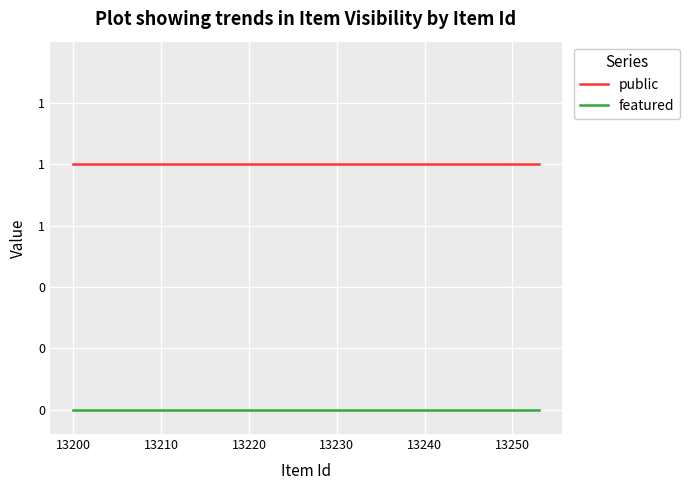

At how many categories does at least one series exceed 0?

6